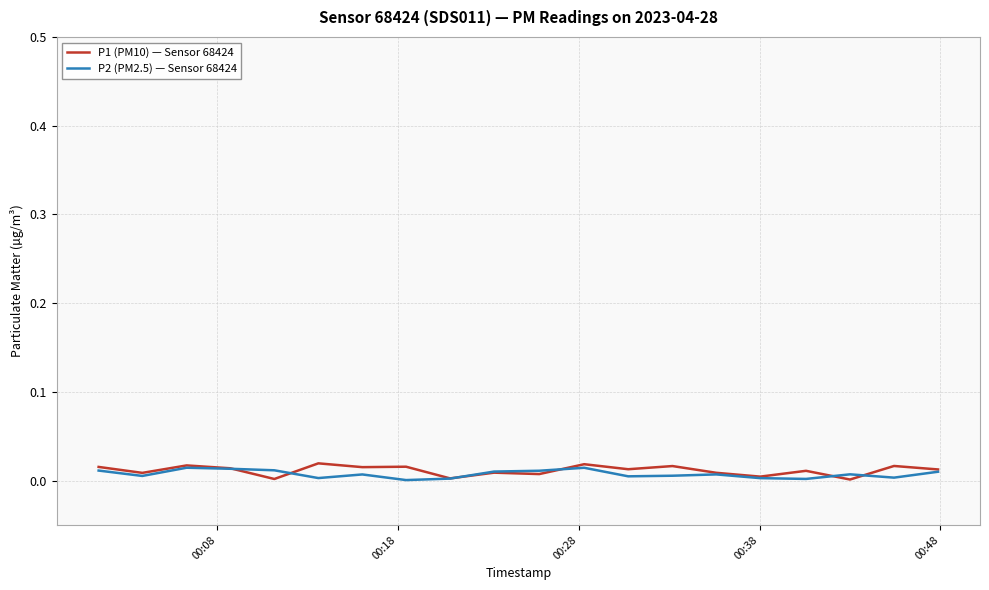

Which series has the largest range (max minus min)?

P1 (PM10) — Sensor 68424